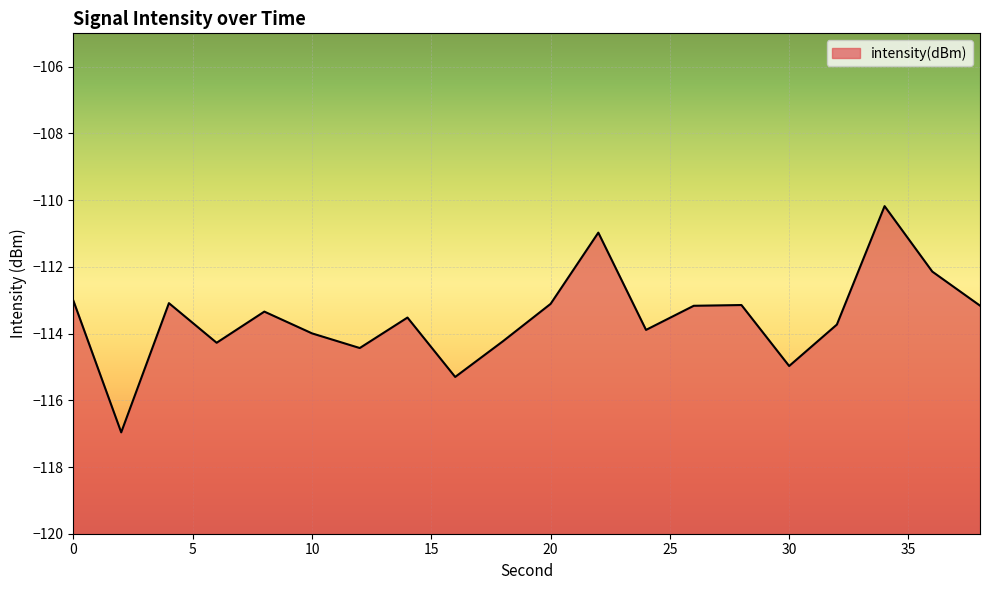

What is the change in value from 8 to 10?

-0.7